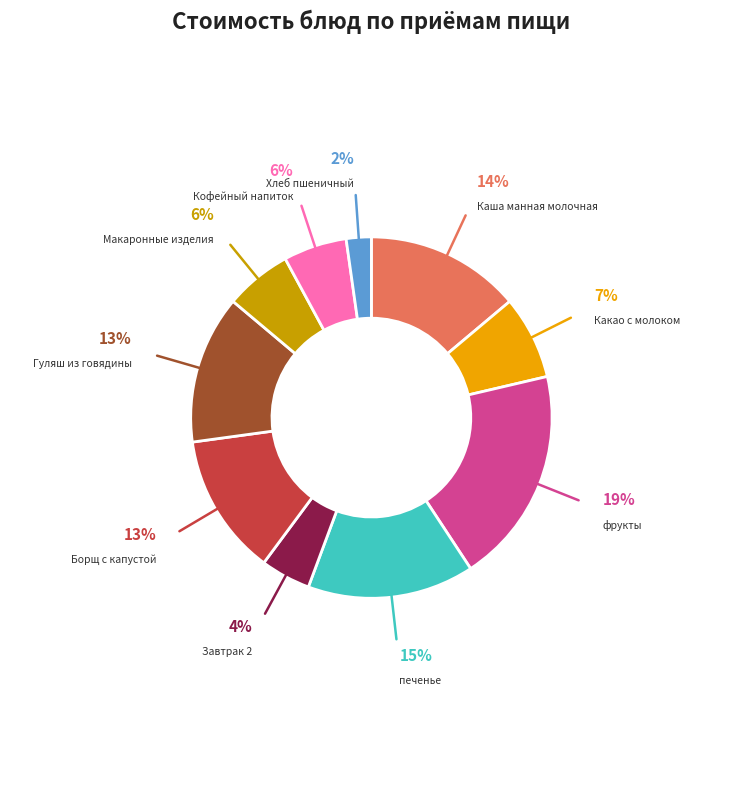

Does any single category account for the majority?

No